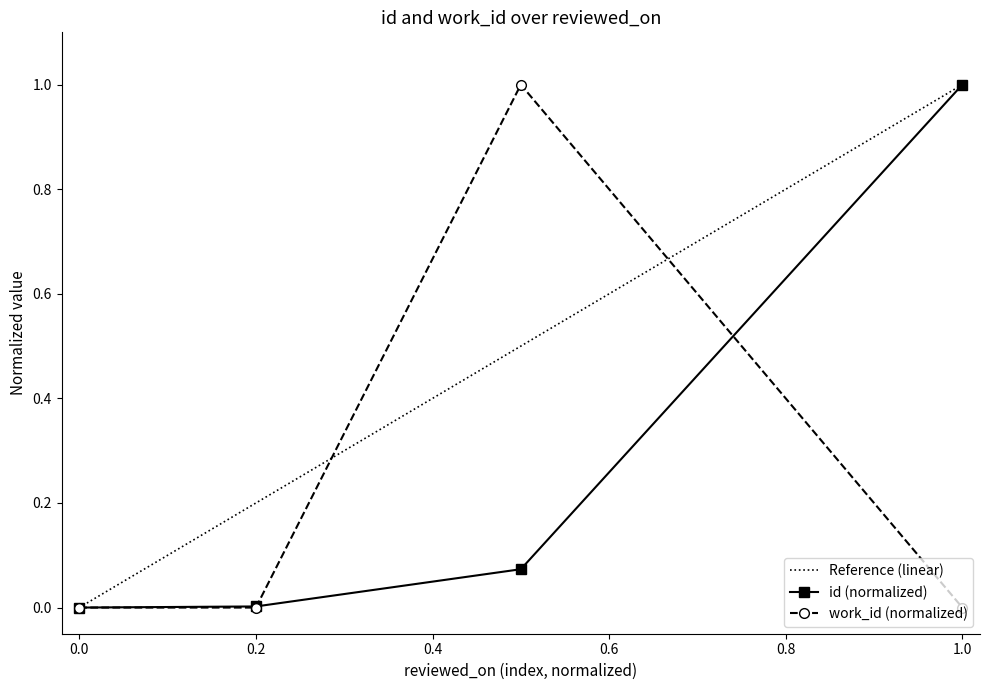

In work_id (normalized), how many points are higher than both neighbors (excluding endpoints)?

1